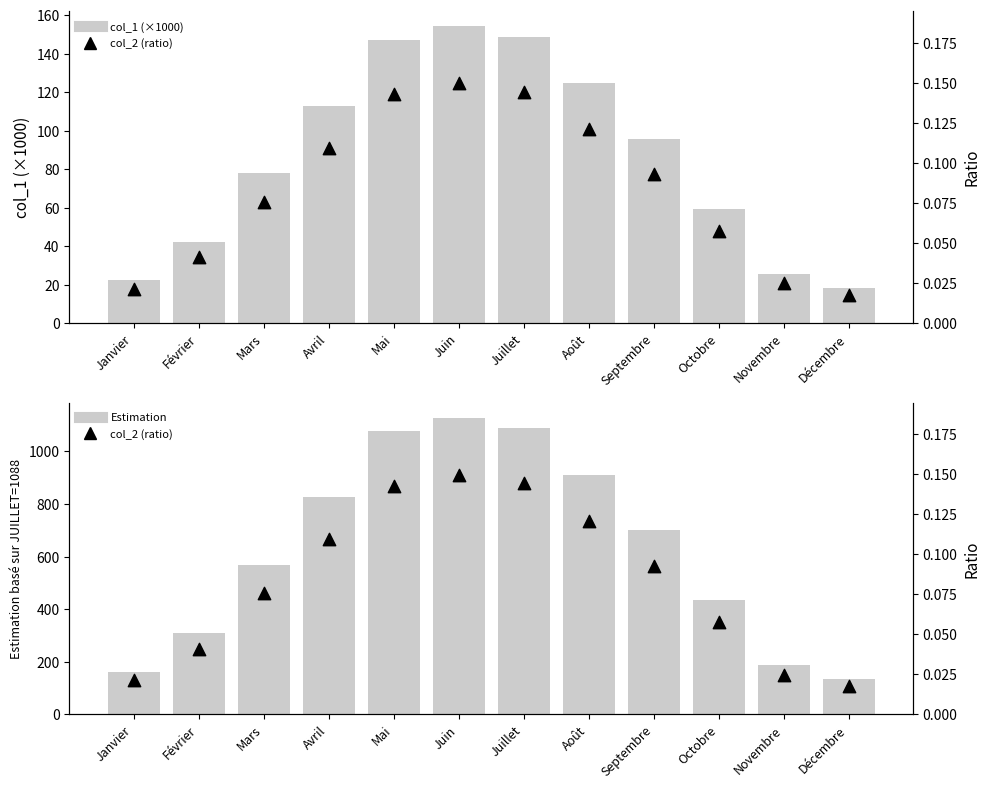

Which series contains the highest Y value?

Estimation basé sur JUILLET=1088